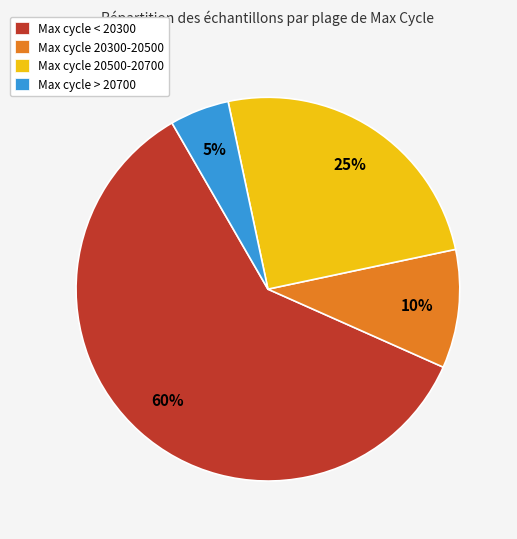

Is the sum of Max cycle < 20300 and Max cycle > 20700 greater than half?

Yes